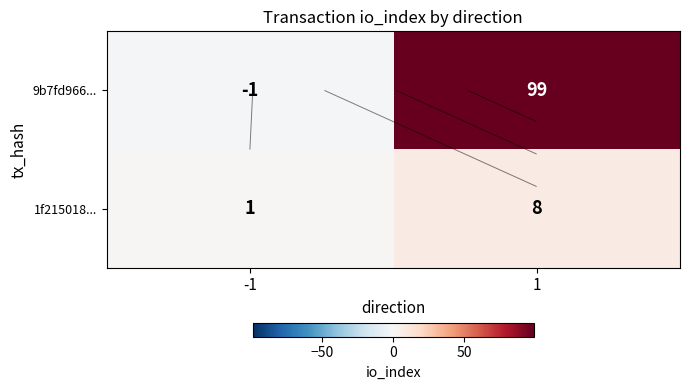

At which category is the sum across all series the highest?

1